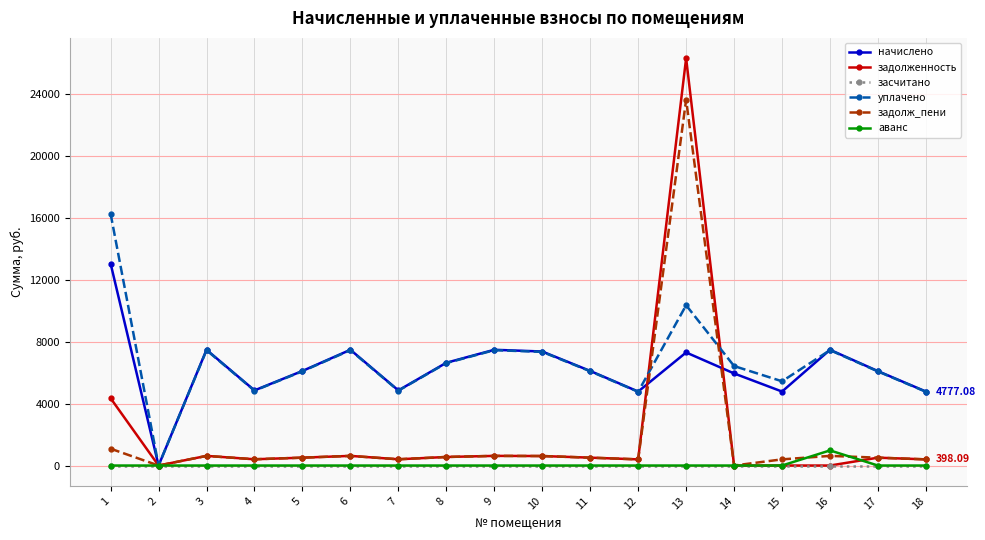

What is the average value of the уплачено series?

6648.1